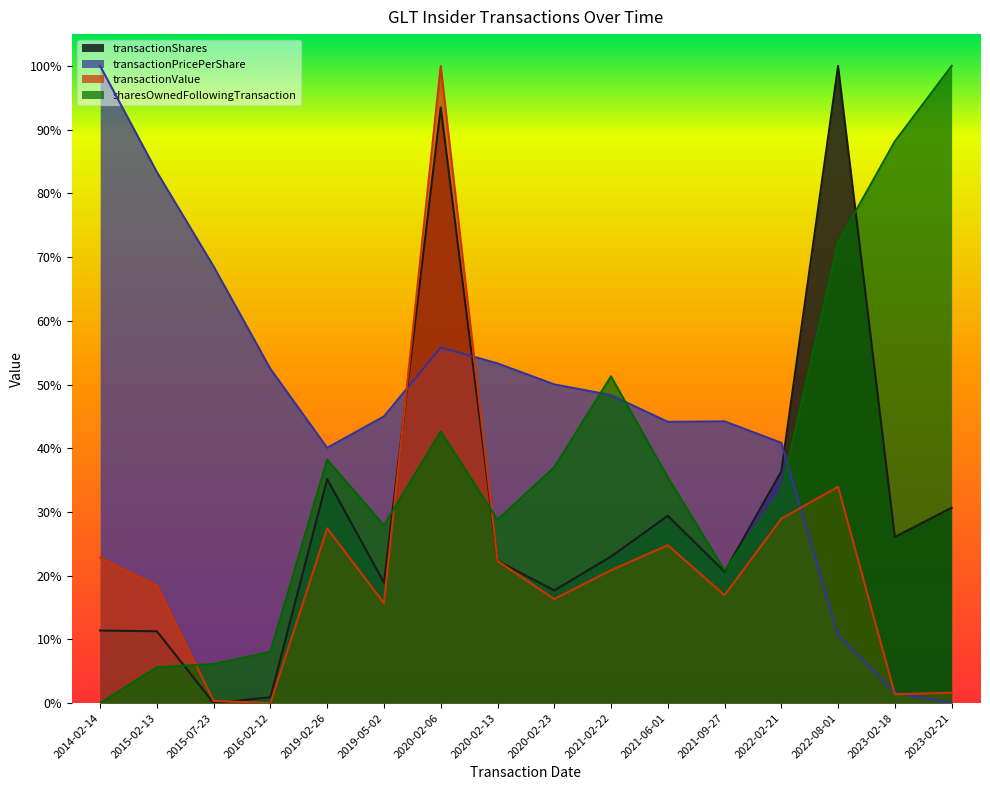

Reading left to right, list all the values displayed in this chart.

transactionShares: 2014-02-14=0.1	2015-02-13=0.1	2015-07-23=0.0	2016-02-12=0.0	2019-02-26=0.4	2019-05-02=0.2	2020-02-06=0.9	2020-02-13=0.2	2020-02-23=0.2	2021-02-22=0.2	2021-06-01=0.3	2021-09-27=0.2	2022-02-21=0.4	2022-08-01=1.0	2023-02-18=0.3	2023-02-21=0.3
transactionPricePerShare: 2014-02-14=1.0	2015-02-13=0.8	2015-07-23=0.7	2016-02-12=0.5	2019-02-26=0.4	2019-05-02=0.4	2020-02-06=0.6	2020-02-13=0.5	2020-02-23=0.5	2021-02-22=0.5	2021-06-01=0.4	2021-09-27=0.4	2022-02-21=0.4	2022-08-01=0.1	2023-02-18=0.0	2023-02-21=0.0
transactionValue: 2014-02-14=0.2	2015-02-13=0.2	2015-07-23=0.0	2016-02-12=0.0	2019-02-26=0.3	2019-05-02=0.2	2020-02-06=1.0	2020-02-13=0.2	2020-02-23=0.2	2021-02-22=0.2	2021-06-01=0.2	2021-09-27=0.2	2022-02-21=0.3	2022-08-01=0.3	2023-02-18=0.0	2023-02-21=0.0
sharesOwnedFollowingTransaction: 2014-02-14=0.0	2015-02-13=0.1	2015-07-23=0.1	2016-02-12=0.1	2019-02-26=0.4	2019-05-02=0.3	2020-02-06=0.4	2020-02-13=0.3	2020-02-23=0.4	2021-02-22=0.5	2021-06-01=0.4	2021-09-27=0.2	2022-02-21=0.3	2022-08-01=0.7	2023-02-18=0.9	2023-02-21=1.0